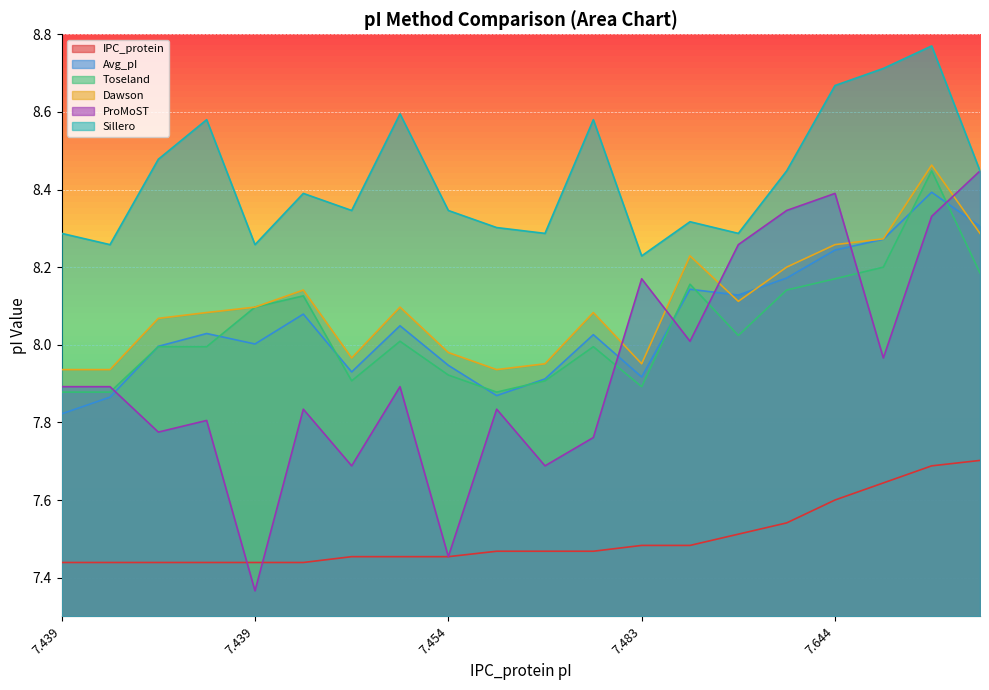

How many lines are shown in the chart?

6